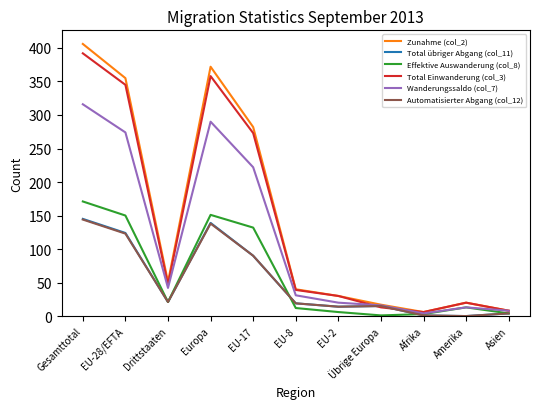

Is it true that Automatisierter Abgang (col_12) equals 48 at EU-28/EFTA?

False